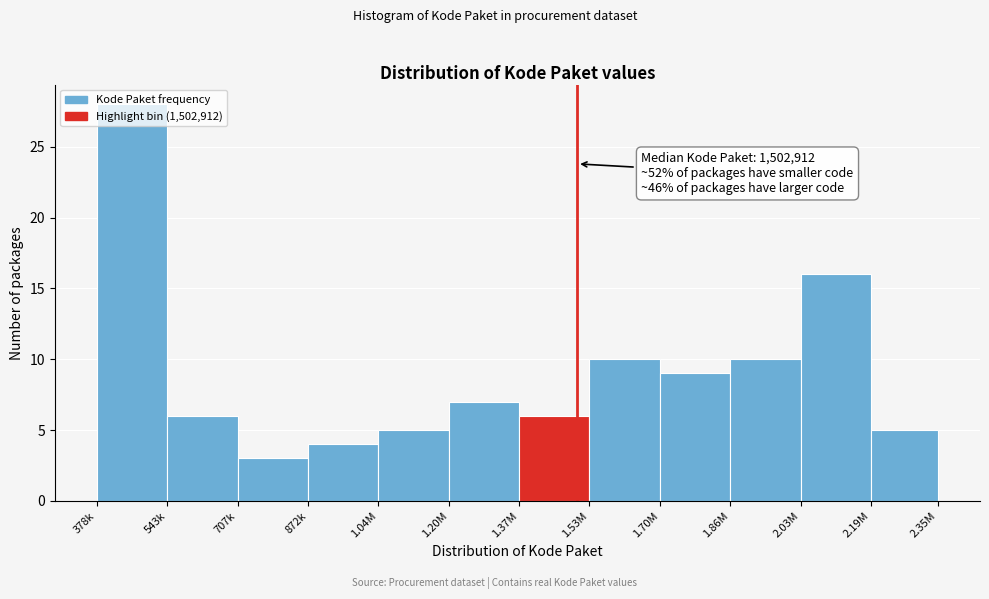

What is the sum of the values at 1.20M and 1.53M?

17